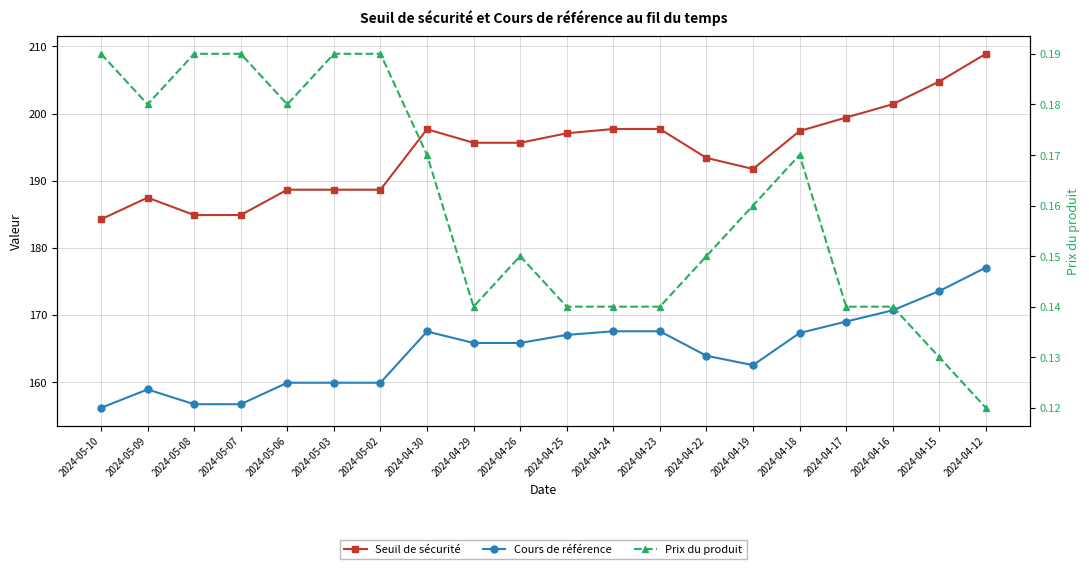

Reading left to right, extract all data points from this chart.

Seuil de sécurité: 184.2	187.5	184.9	184.9	188.6	188.6	188.6	197.7	195.6	195.6	197.1	197.7	197.7	193.4	191.7	197.4	199.4	201.4	204.8	208.9
Cours de référence: 156.1	158.9	156.7	156.7	159.9	159.9	159.9	167.5	165.8	165.8	167.0	167.5	167.5	163.9	162.5	167.3	169.0	170.7	173.5	177.0
Prix du produit: 0.2	0.2	0.2	0.2	0.2	0.2	0.2	0.2	0.1	0.1	0.1	0.1	0.1	0.1	0.2	0.2	0.1	0.1	0.1	0.1